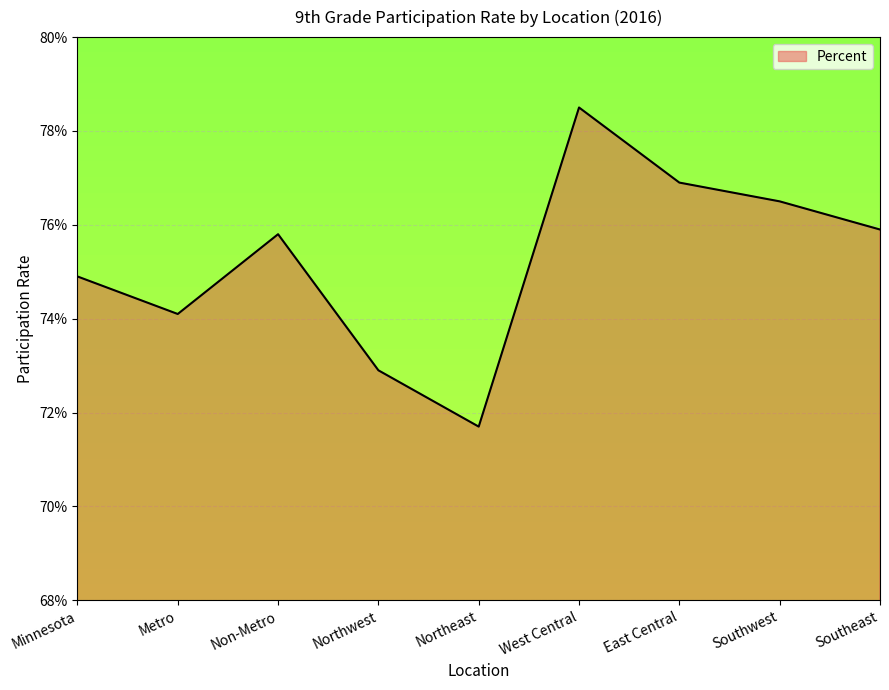

Does the chart have visible grid lines?

Yes